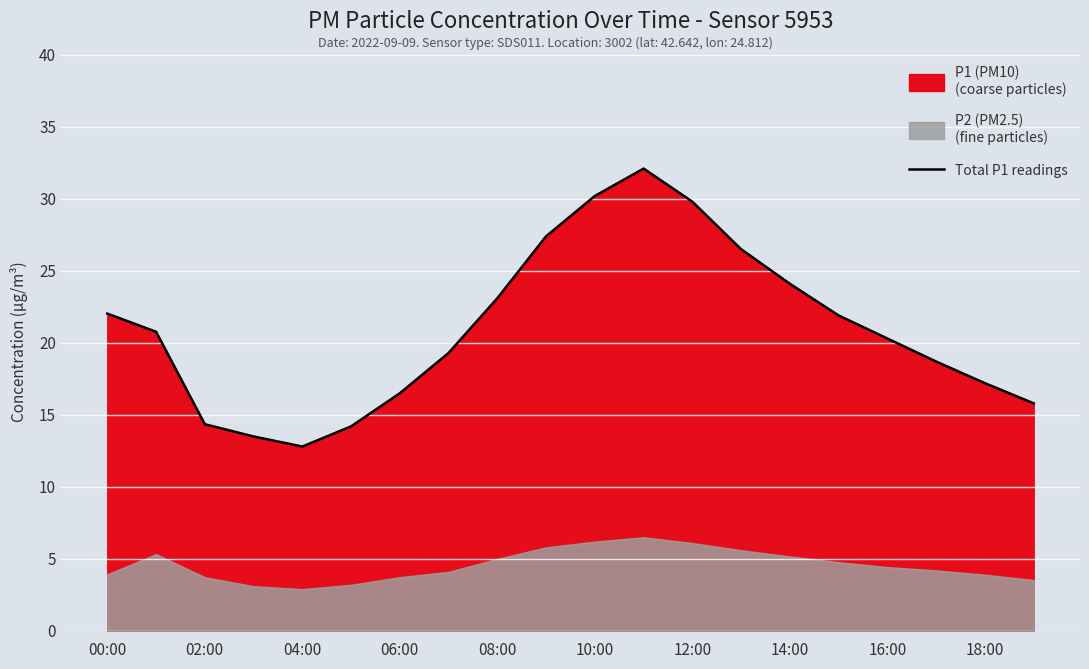

What is the minimum value shown in the chart?

12.8